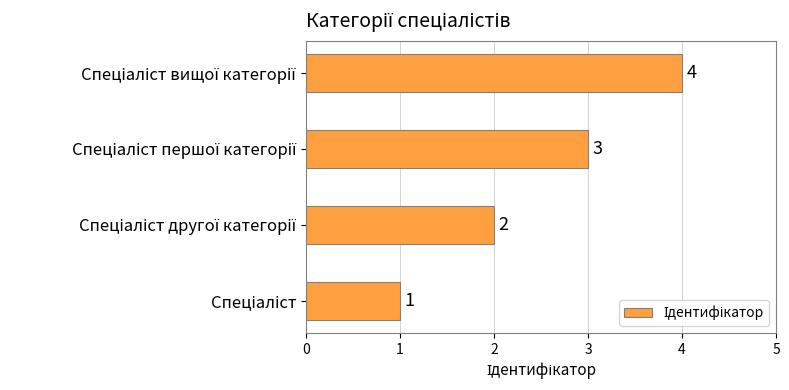

What is the maximum value shown in the chart?

4